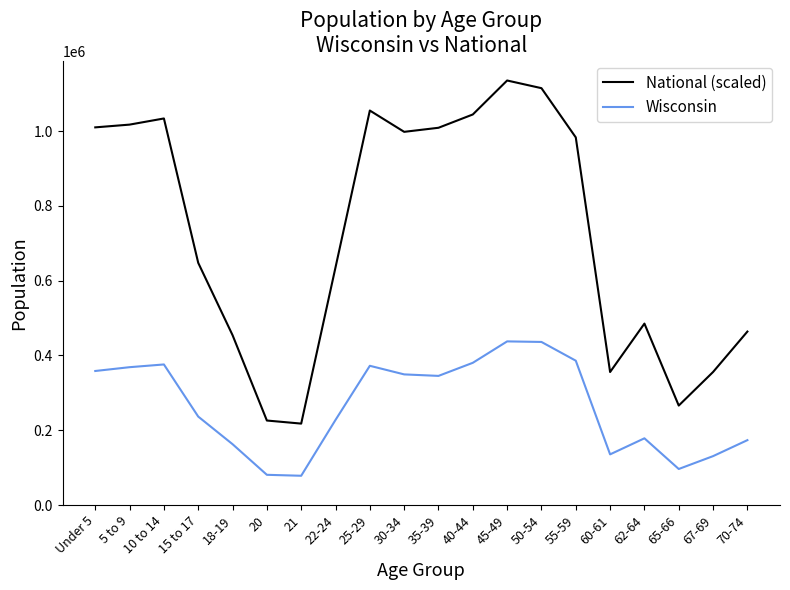

At 45-49, list the series in order from largest to smallest.

National (scaled), Wisconsin